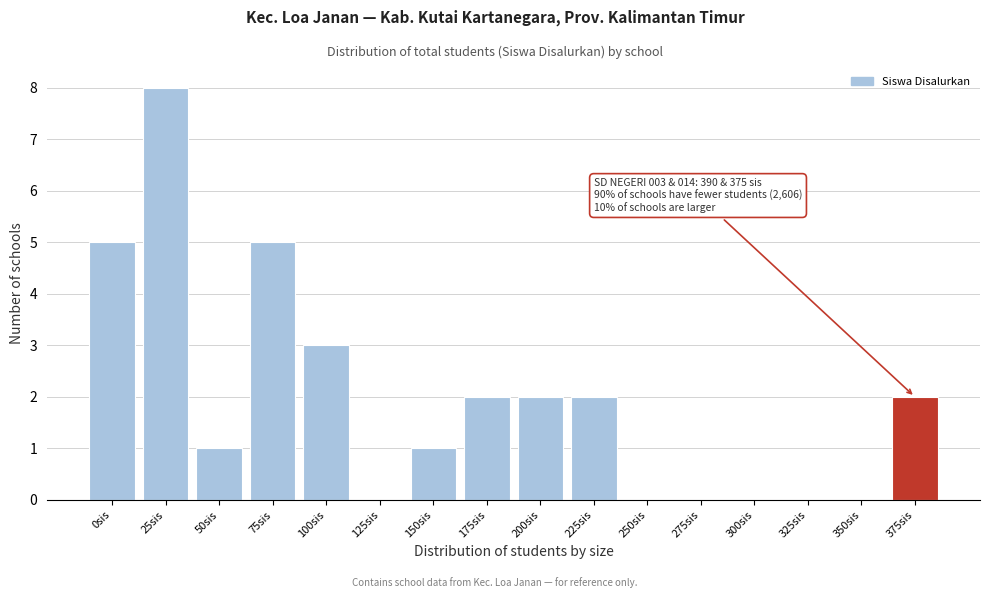

Reading left to right, transcribe all the data shown in this chart.

0sis=5	25sis=8	50sis=1	75sis=5	100sis=3	125sis=0	150sis=1	175sis=2	200sis=2	225sis=2	250sis=0	275sis=0	300sis=0	325sis=0	350sis=0	375sis=2